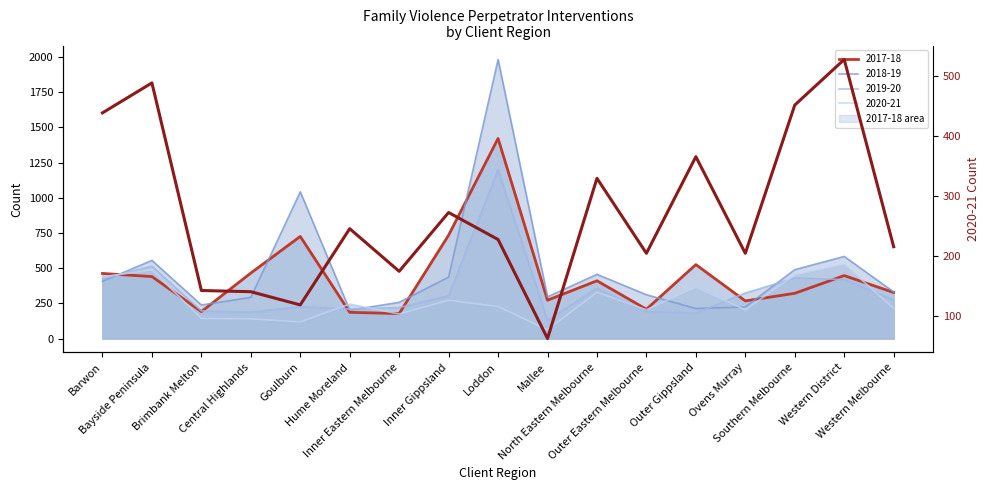

How many points are higher than both their immediate neighbors (excluding endpoints)?

6